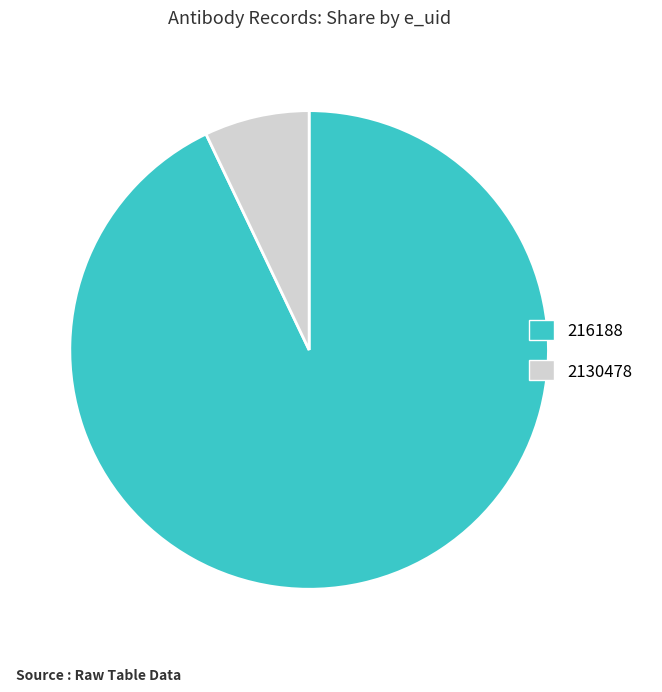

Is the sum of 216188 and 2130478 greater than half?

Yes